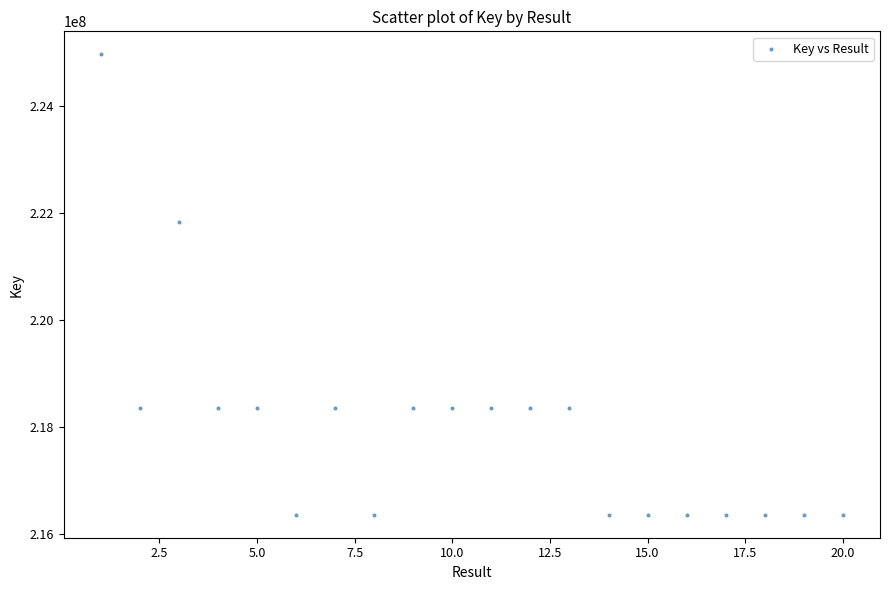

What Y value in the scatter plot is closest to 220658993?

221823611